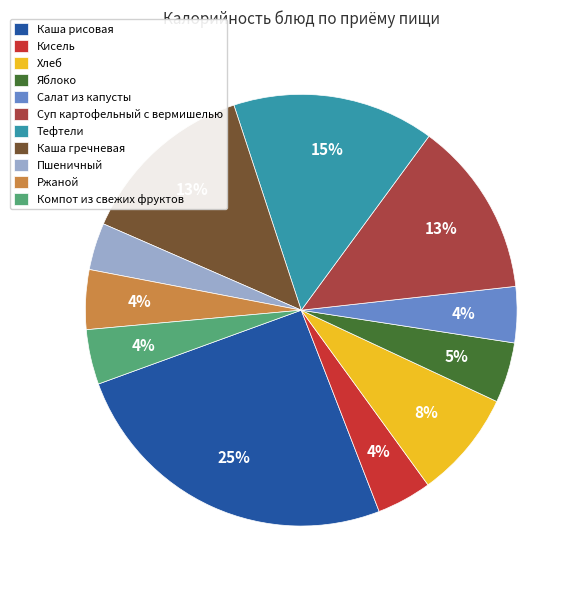

Does Хлеб account for over 50% of the chart?

No